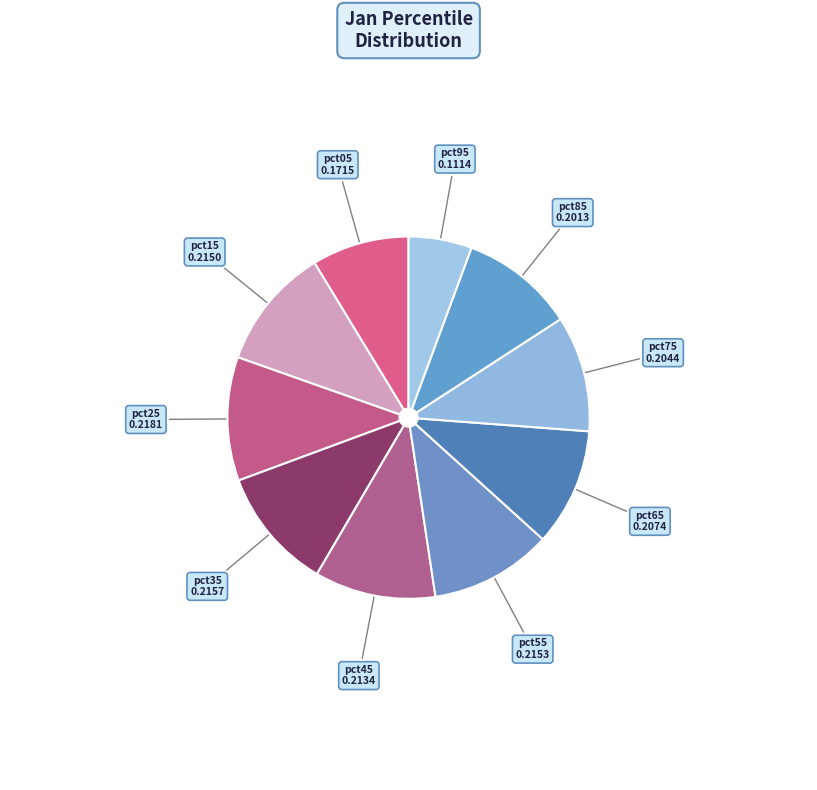

How many segments does this pie chart have?

10